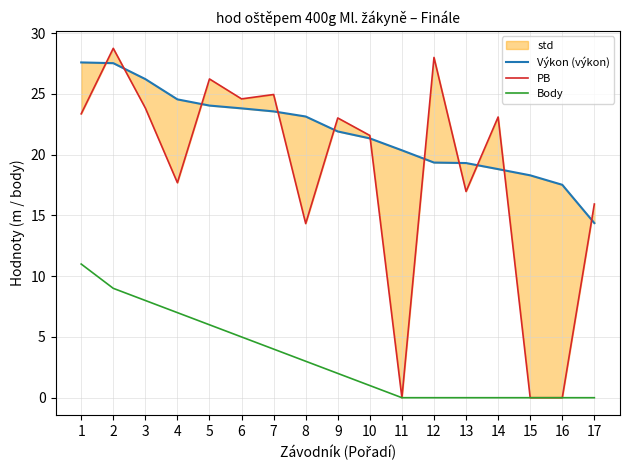

Which series has the largest total across all categories?

Výkon (výkon)